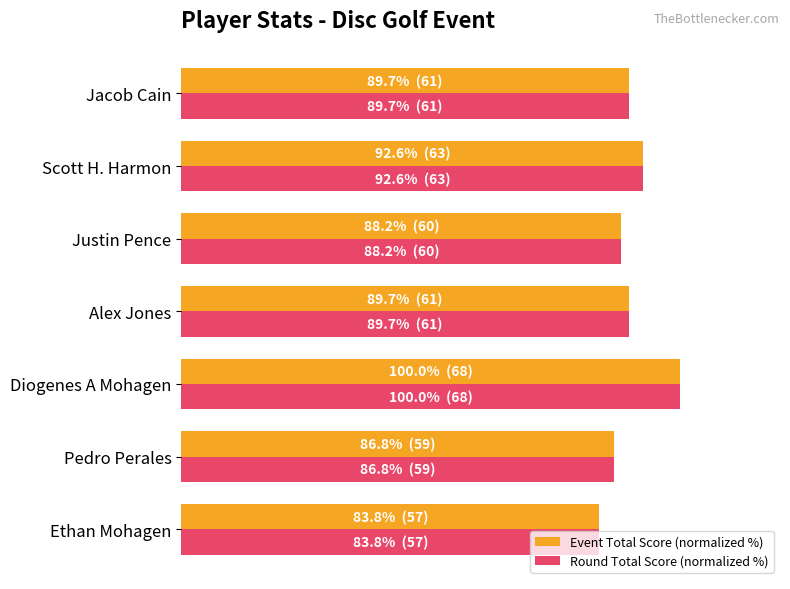

What are all the series names shown in the legend?

Event Total Score (normalized %), Round Total Score (normalized %)